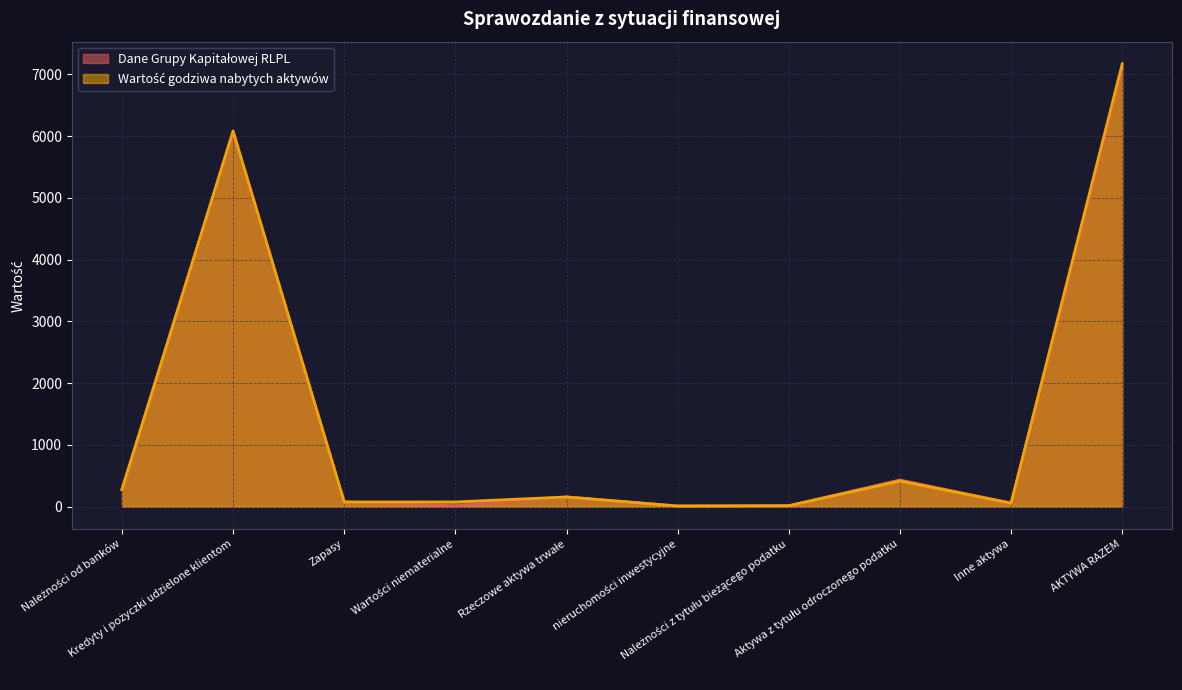

True or false: Wartość godziwa nabytych aktywów has more than 1 points higher than both neighbors.

True